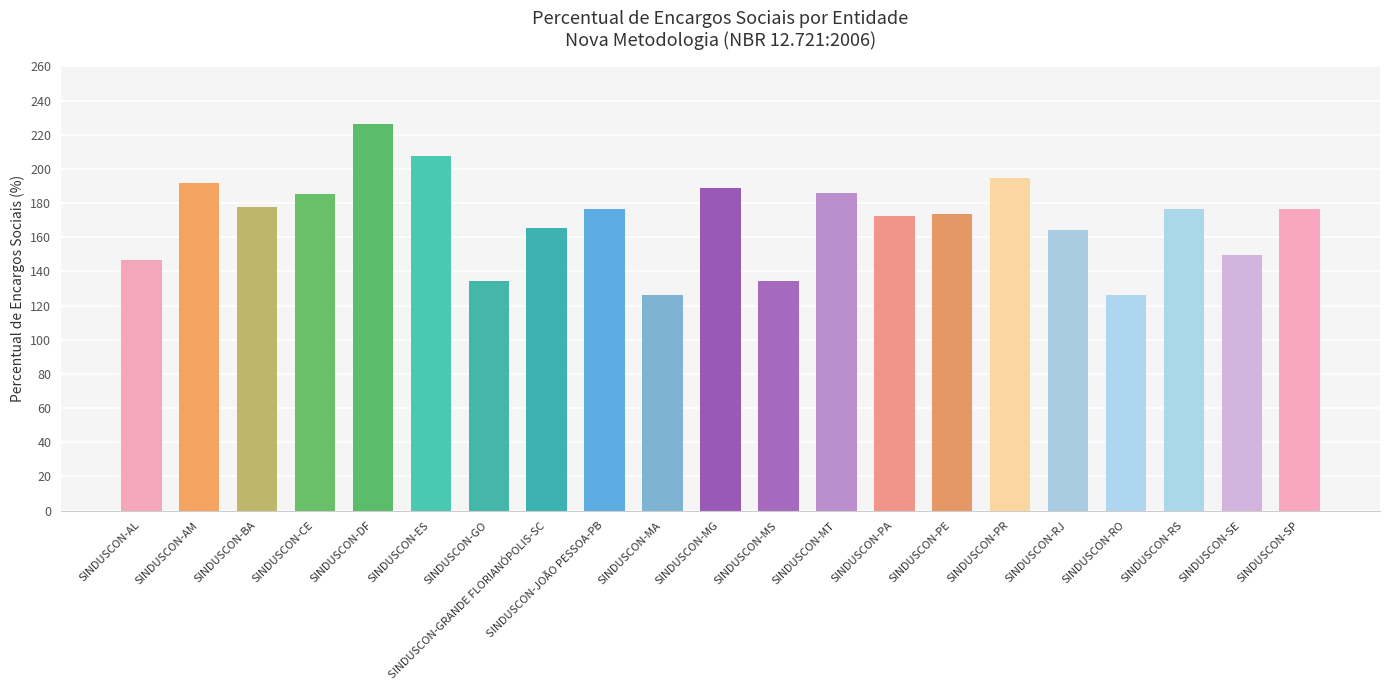

What value does the data have at SINDUSCON-RJ?

164.5